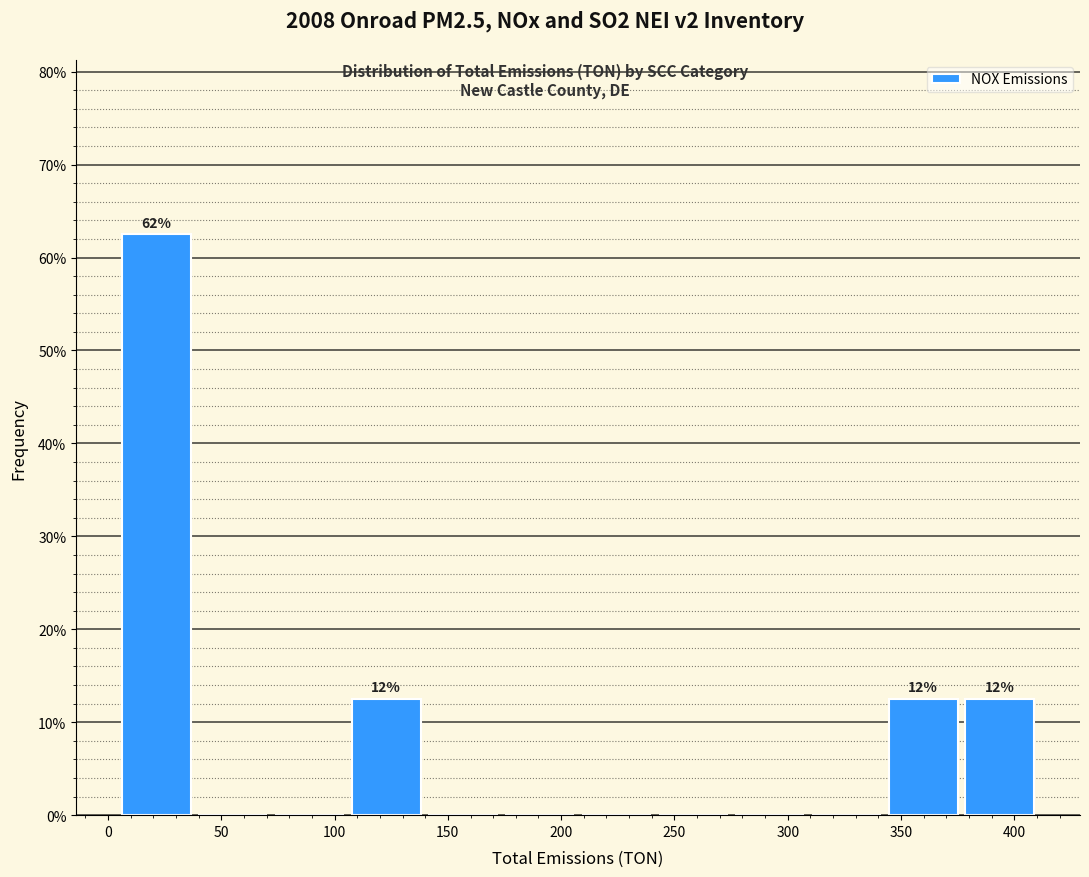

Which range on the x-axis has the tallest bar?

5 to 40